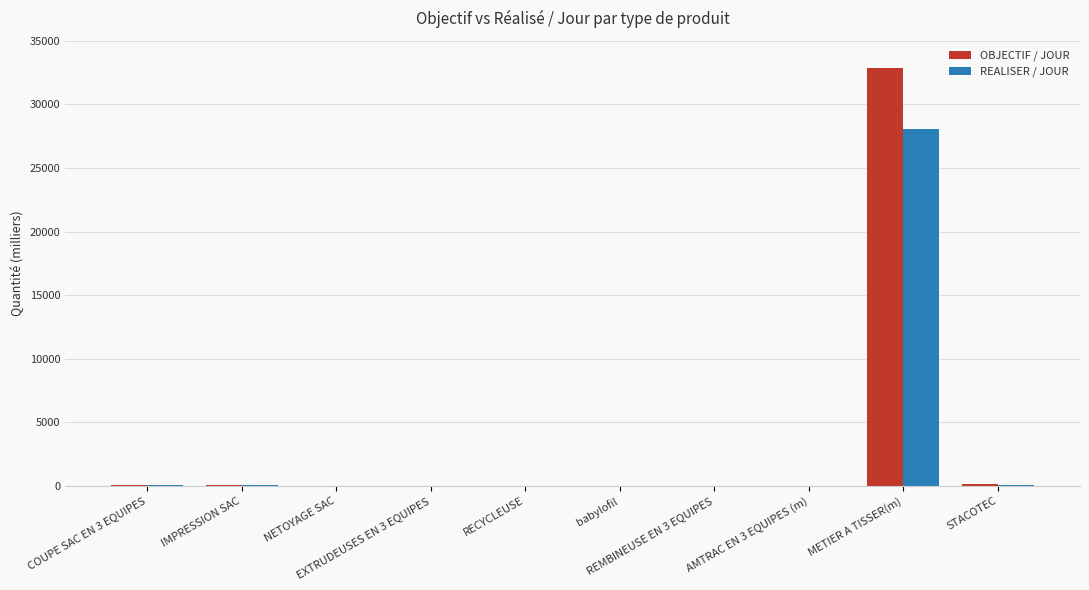

What is the sum of all REALISER / JOUR values?

28300.8